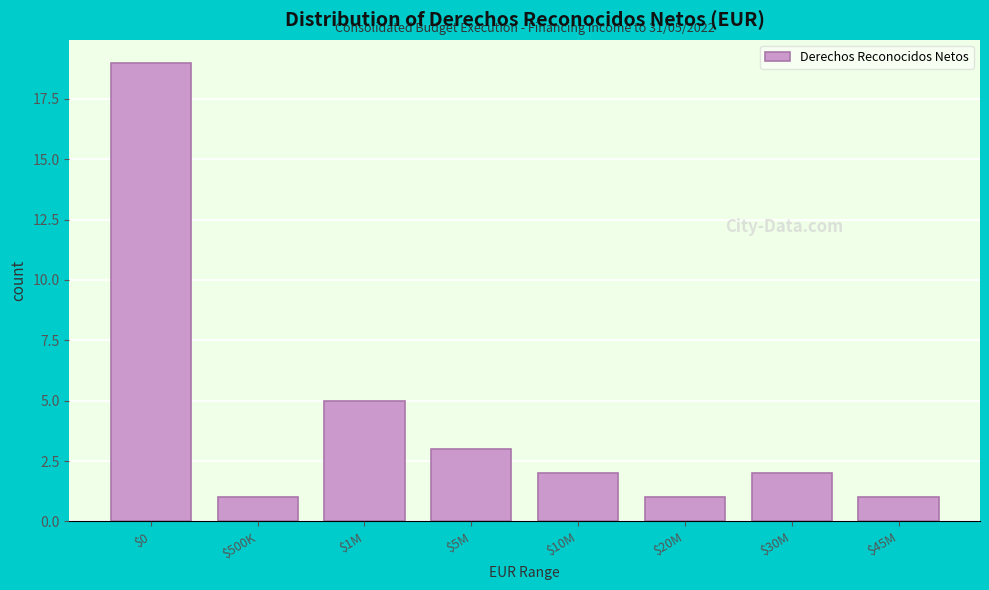

Reading right to left, list all the values displayed in this chart.

1	2	1	2	3	5	1	19